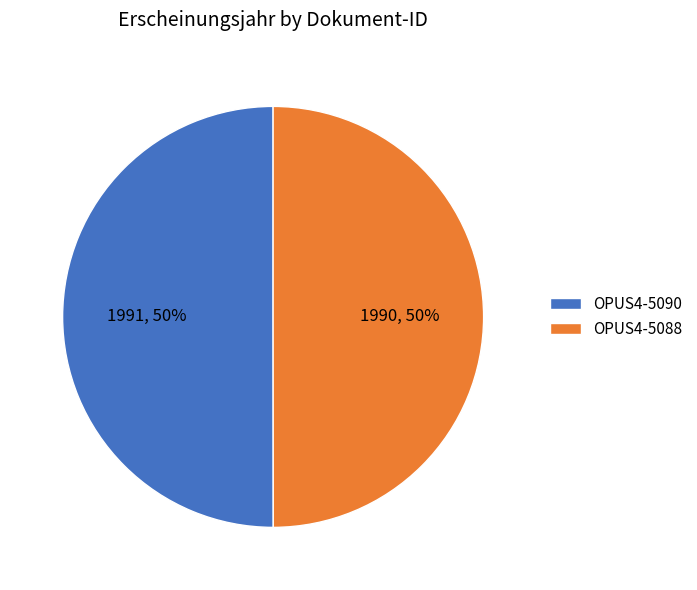

To the nearest percent, what percentage of the pie is OPUS4-5088?

50%